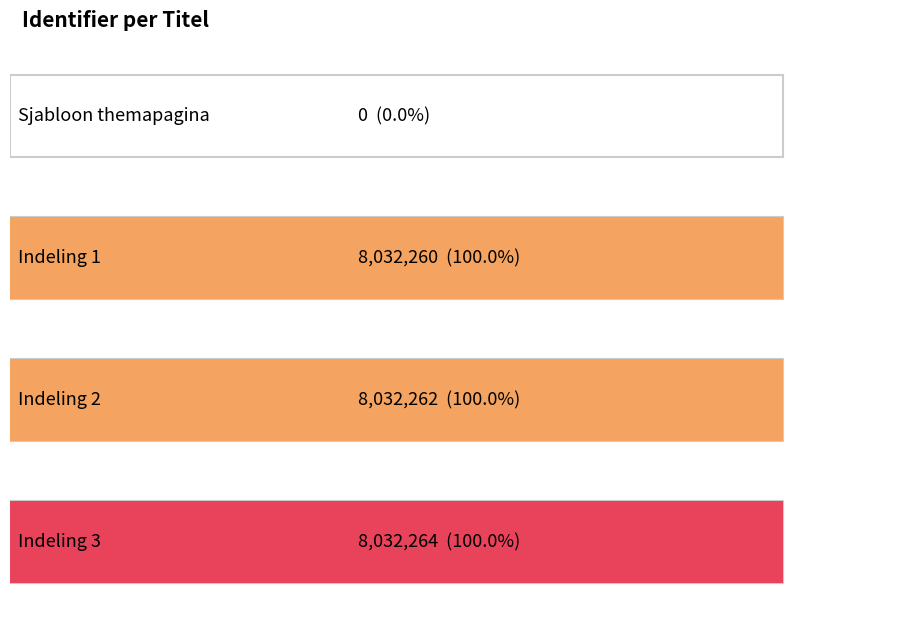

The value at Indeling 3 is 13865435. True or false?

False